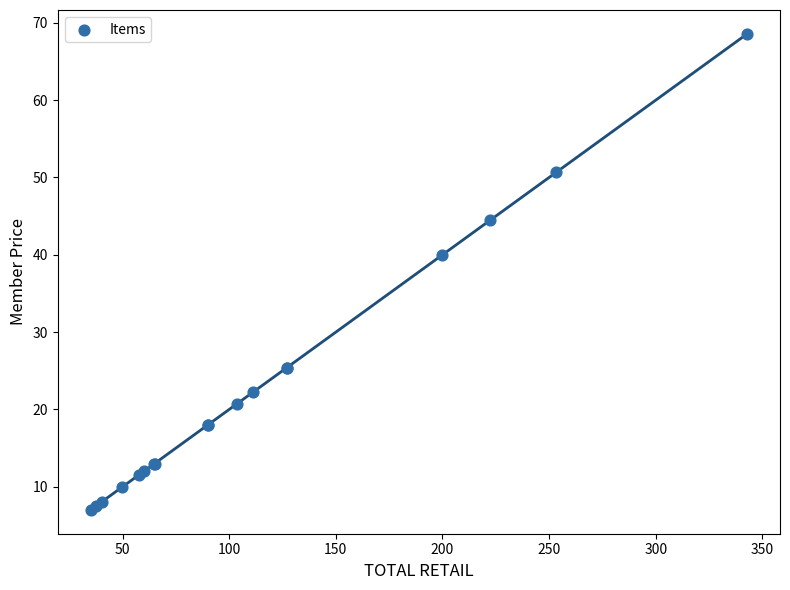

What Y value in the scatter plot is closest to 37?

40.0